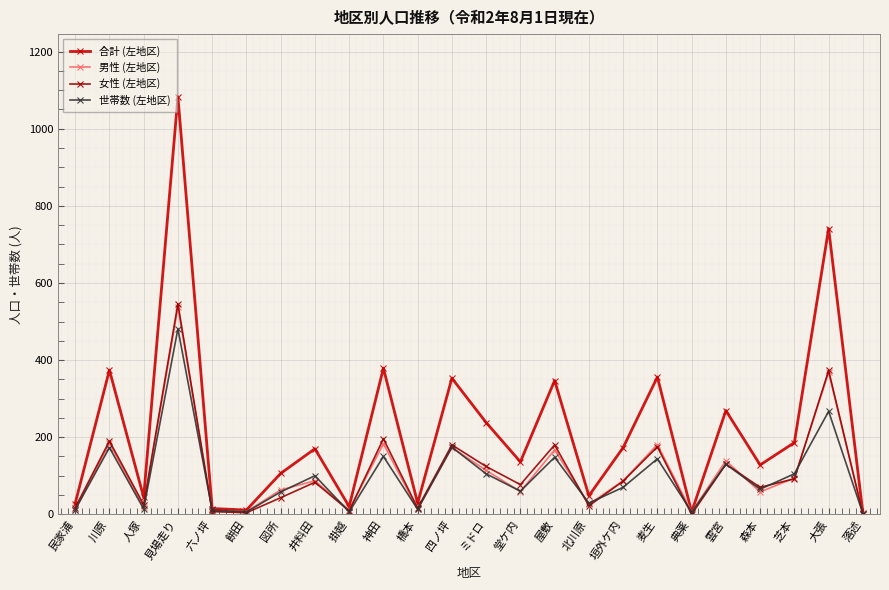

What is the label of the 24th point from the right?

民家浦